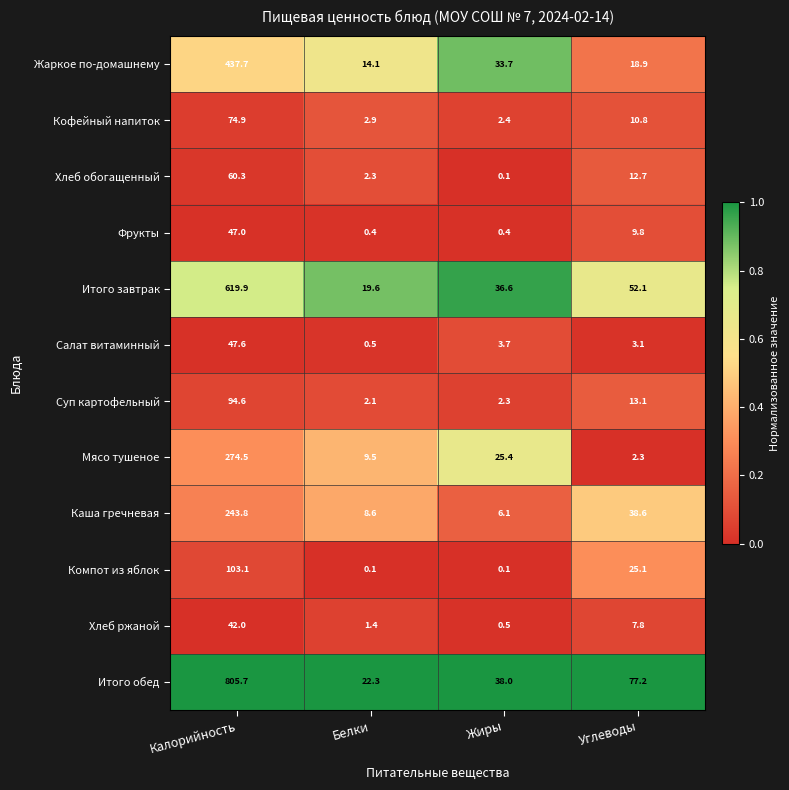

The Компот из яблок series shows 11.2 at Углеводы. True or false?

False